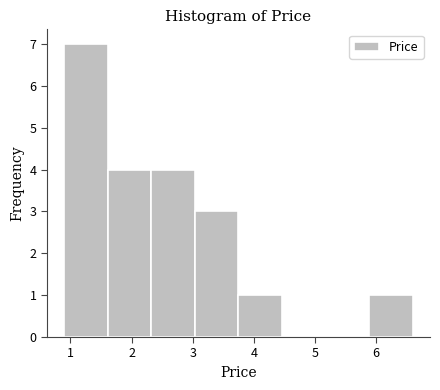

Which range on the x-axis has the tallest bar?

0.9 to 1.6